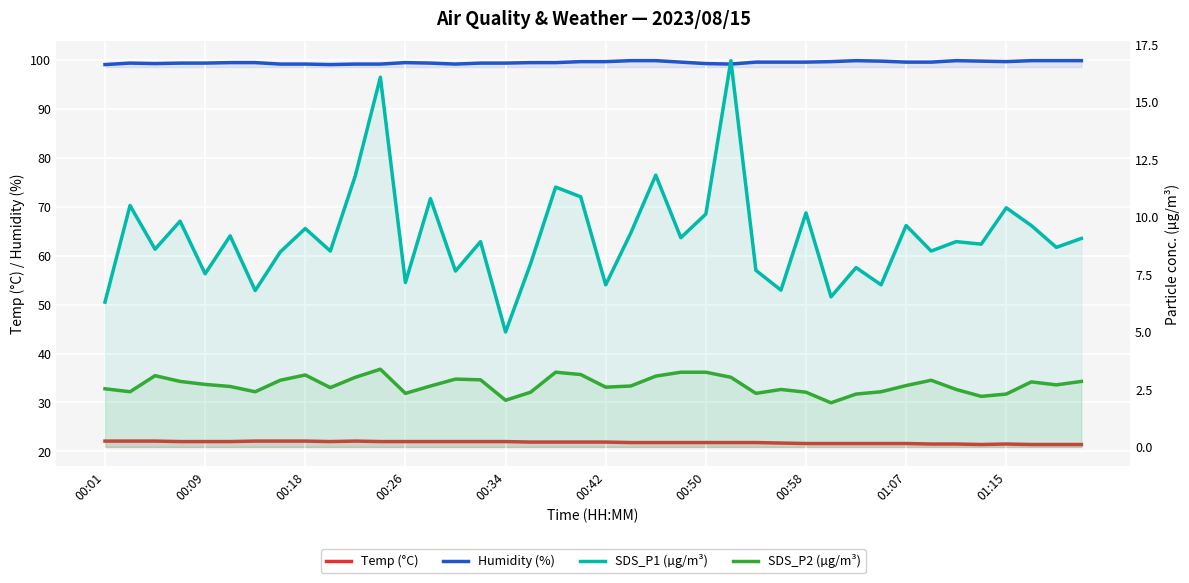

At how many categories does at least one series exceed 89?

40